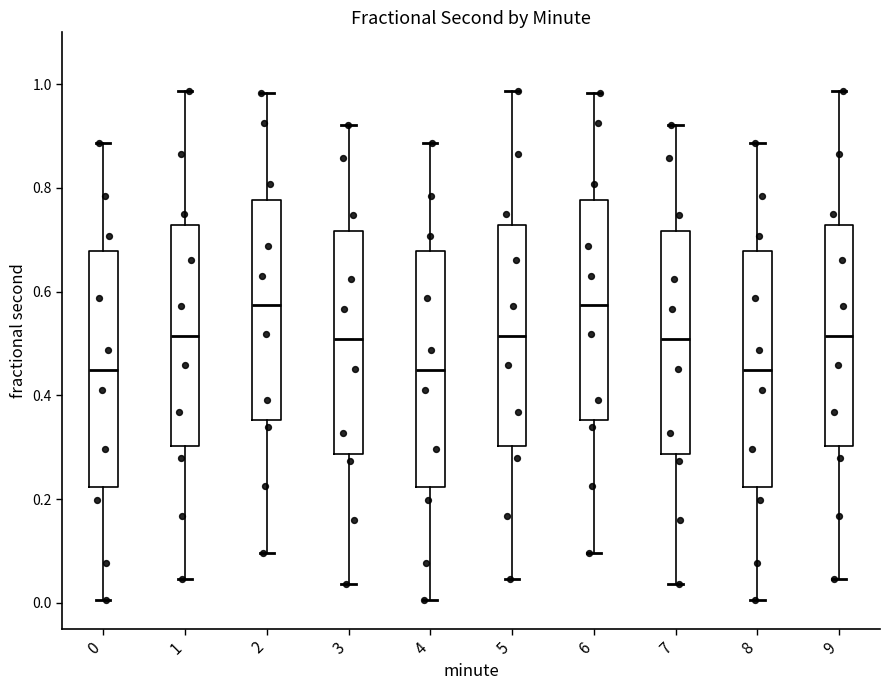

Where does the lower whisker of the box at x = 4 end on the y-axis? The values are not printed on the chart, so give them approximately, as read against the axis.

0.00